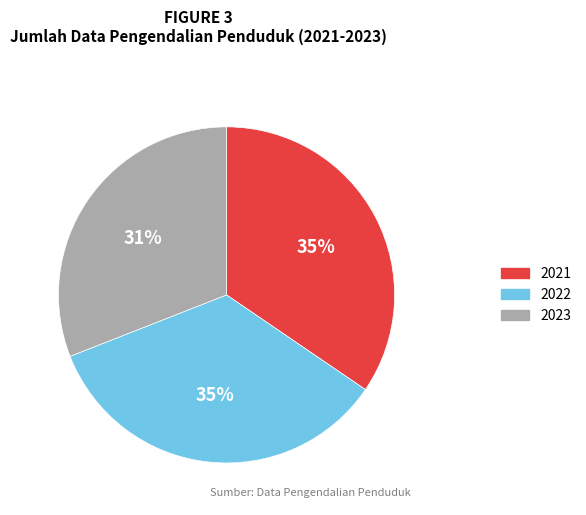

The 2021 slice represents 27% of the pie. True or false?

False